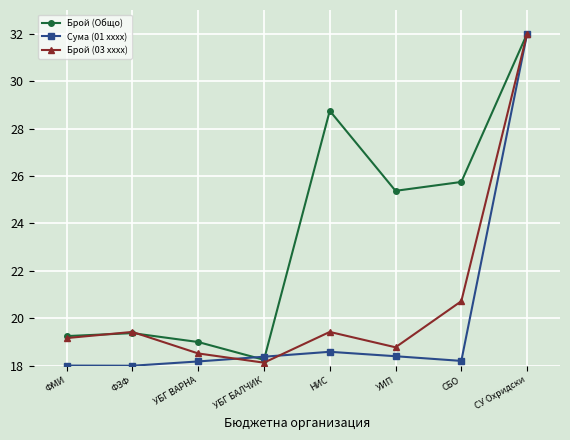

What is the sum of the Сума (01 xxxx) values at УИП and НИС?

37.0